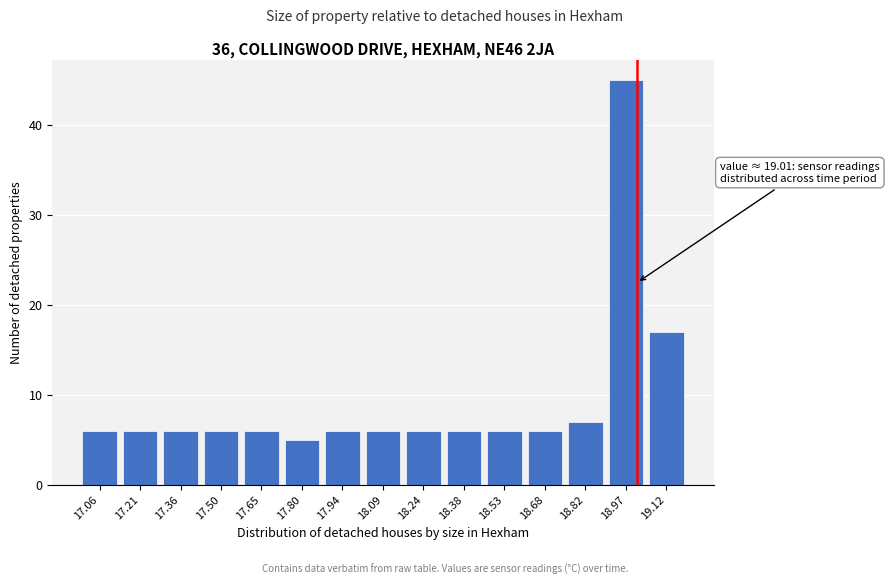

Which range on the x-axis has the tallest bar?

18.90 to 19.06